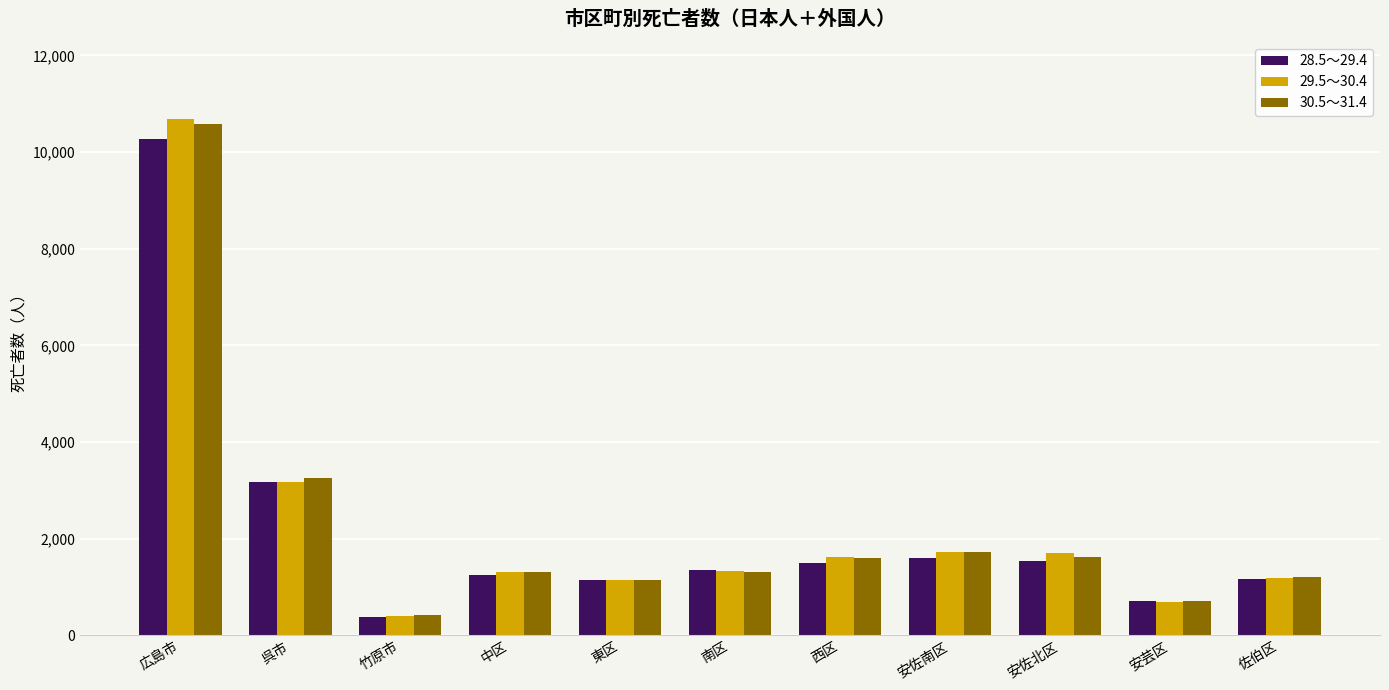

What is the average value of the 30.5～31.4 series?

2260